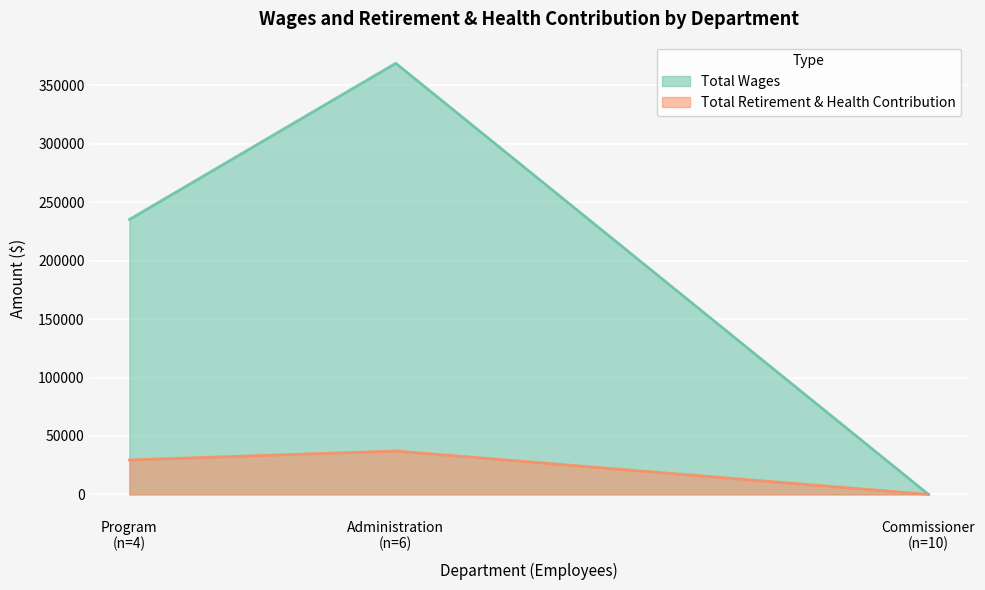

What is the difference between the Total Retirement & Health Contribution values at Program and Commissioner?

29446